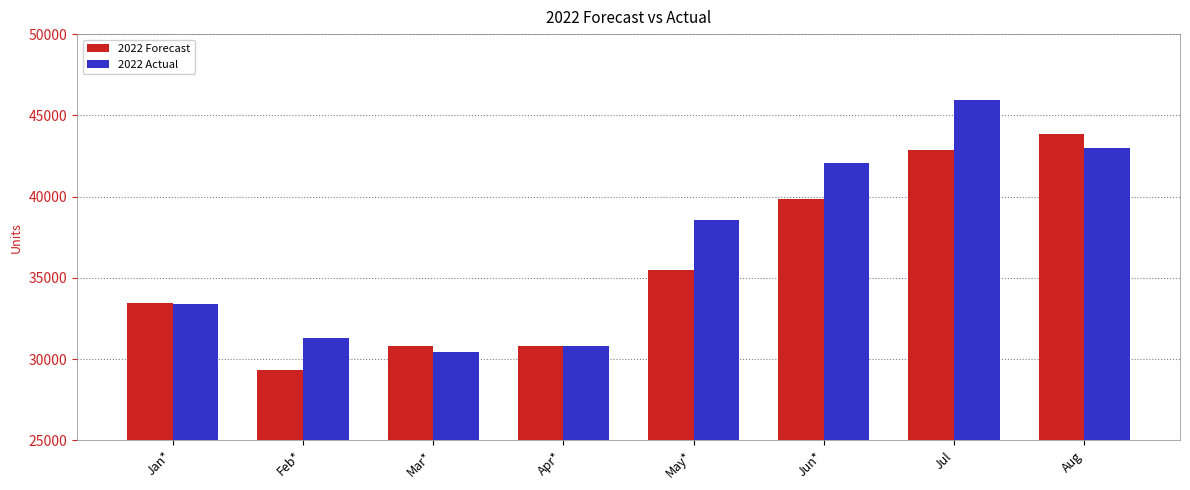

What is the difference between the maximum and minimum values in the 2022 Actual series?

15514